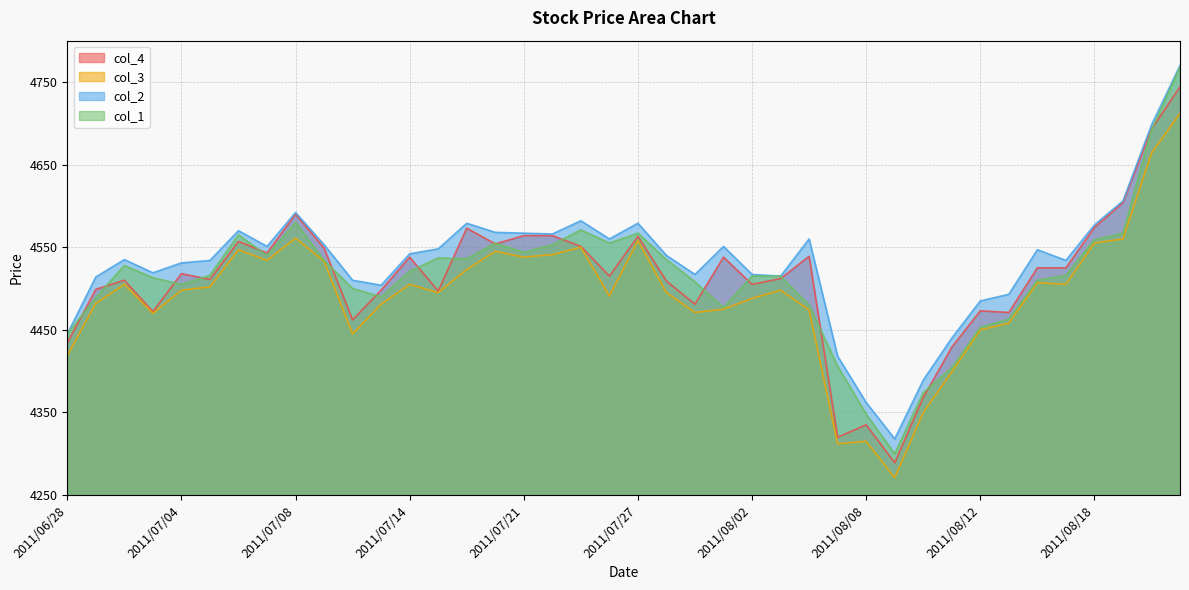

Between 2011/07/04 and 2011/07/11, which series saw the biggest shift?

col_3